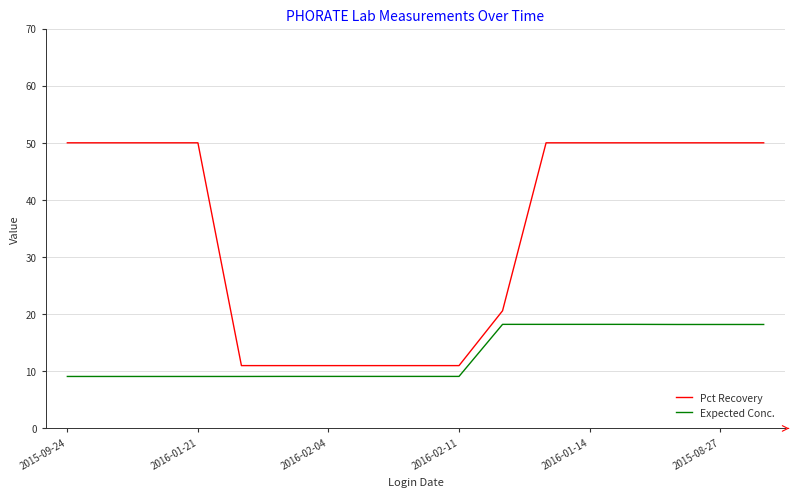

What is the smallest value displayed?

9.1